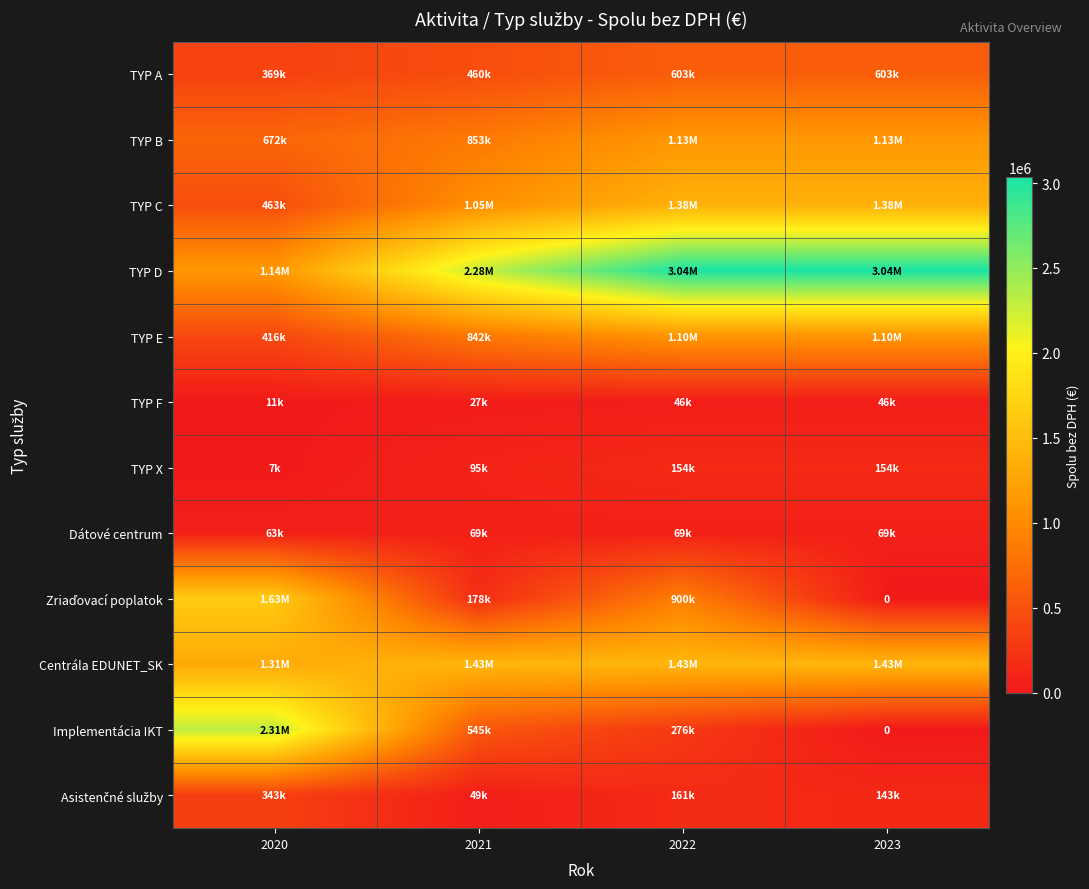

The value of TYP F at 2023 is 77424.5. True or false?

False